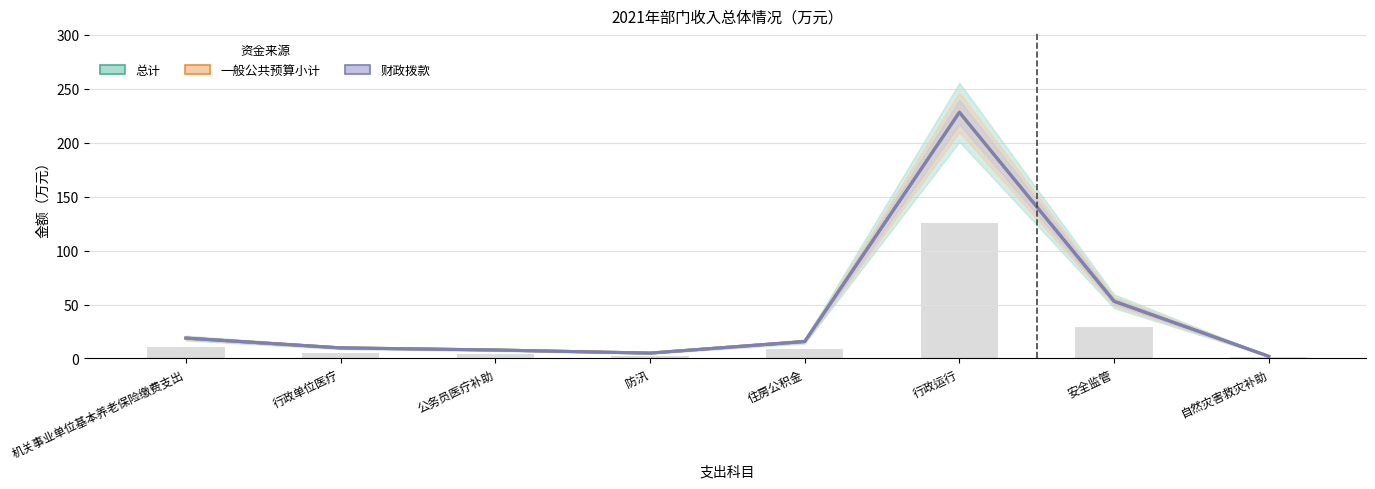

Is it true that 一般公共预算小计 equals 7.9 at 公务员医疗补助?

True